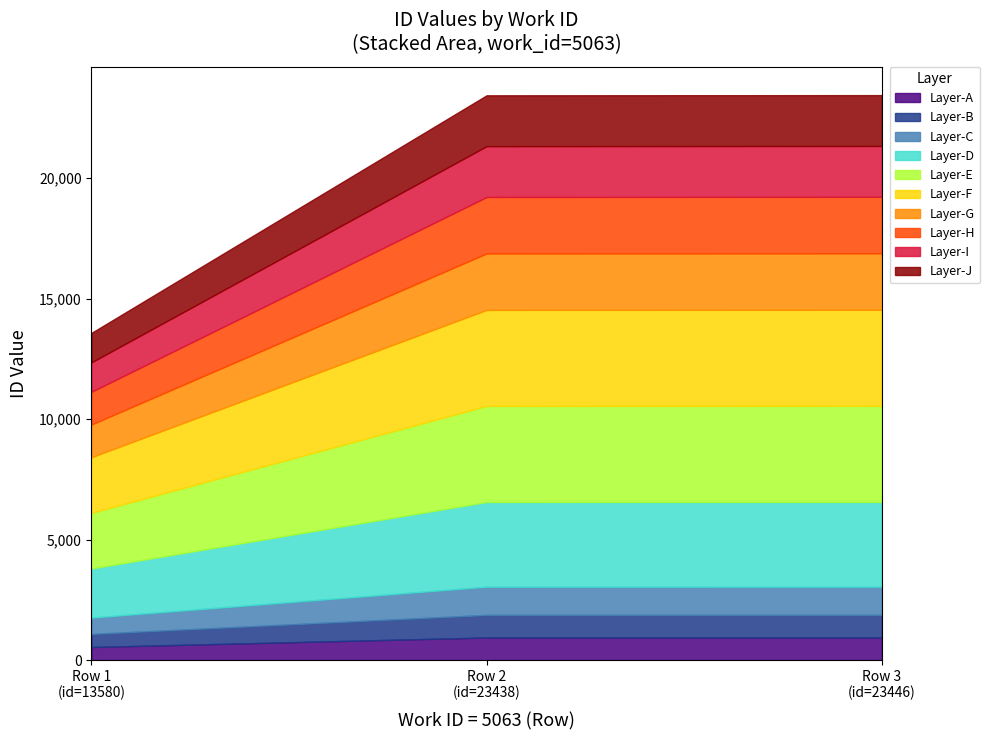

Does the chart have visible grid lines?

No